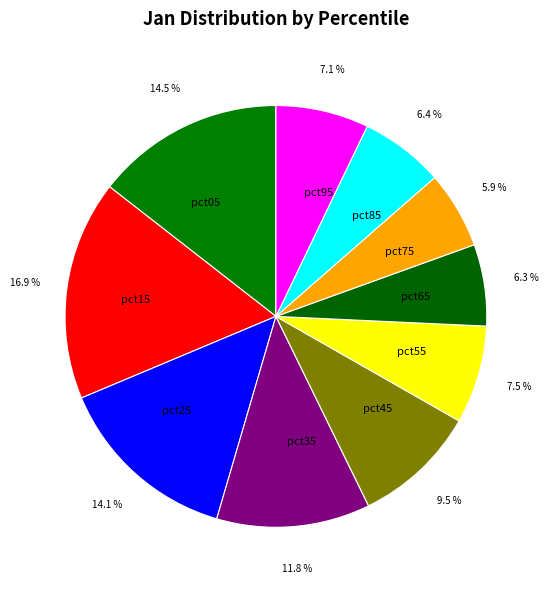

Which has a higher value, pct95 or pct35?

pct35